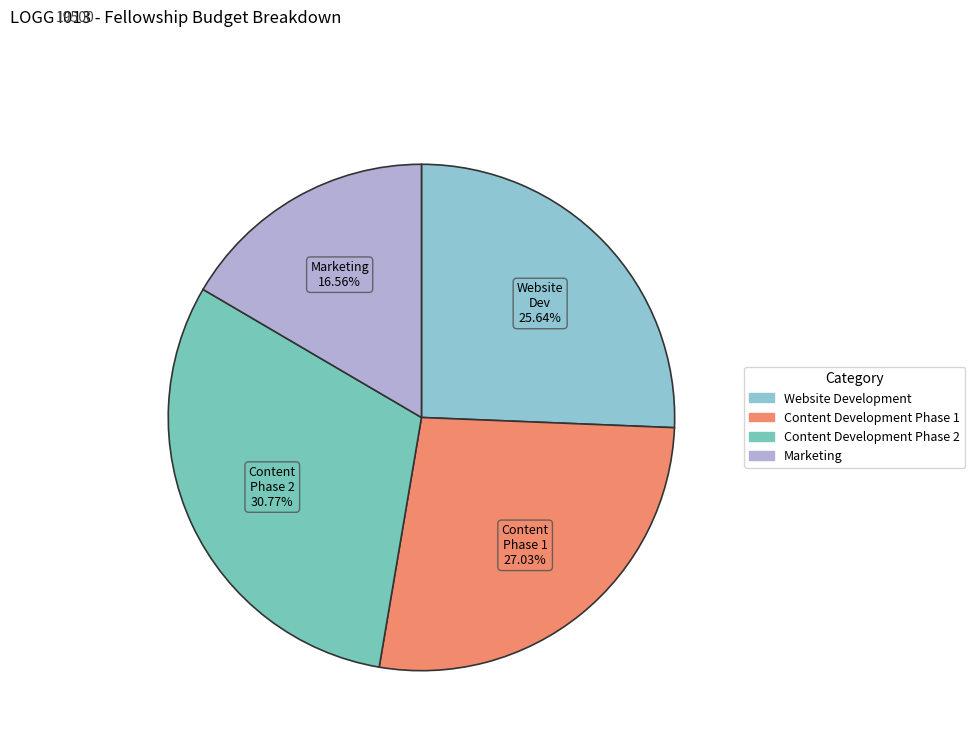

Is there a majority slice in this chart?

No